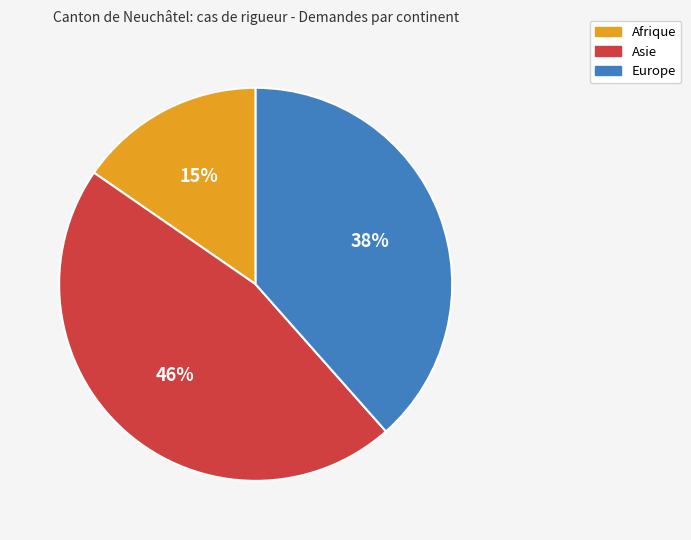

Is it true that Europe is 38% of the pie?

True